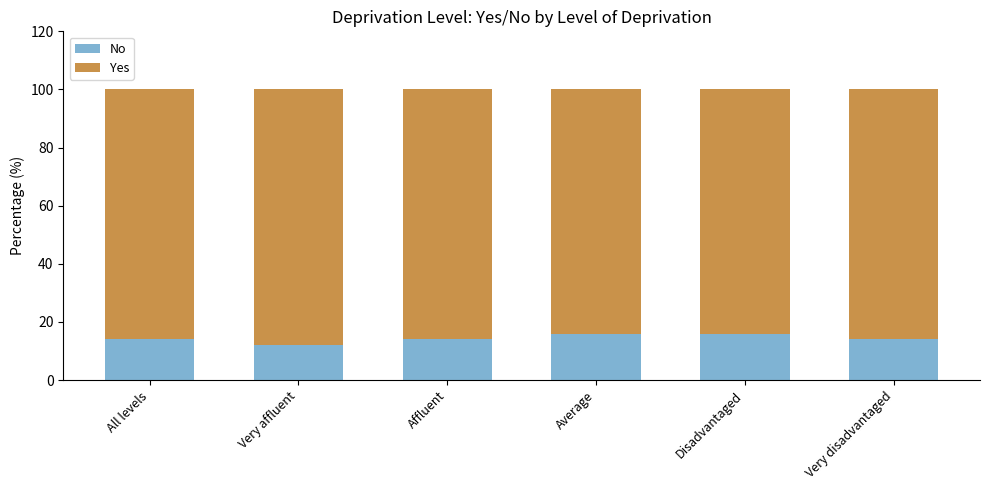

What is the difference between the second highest and minimum values in the No series?

4